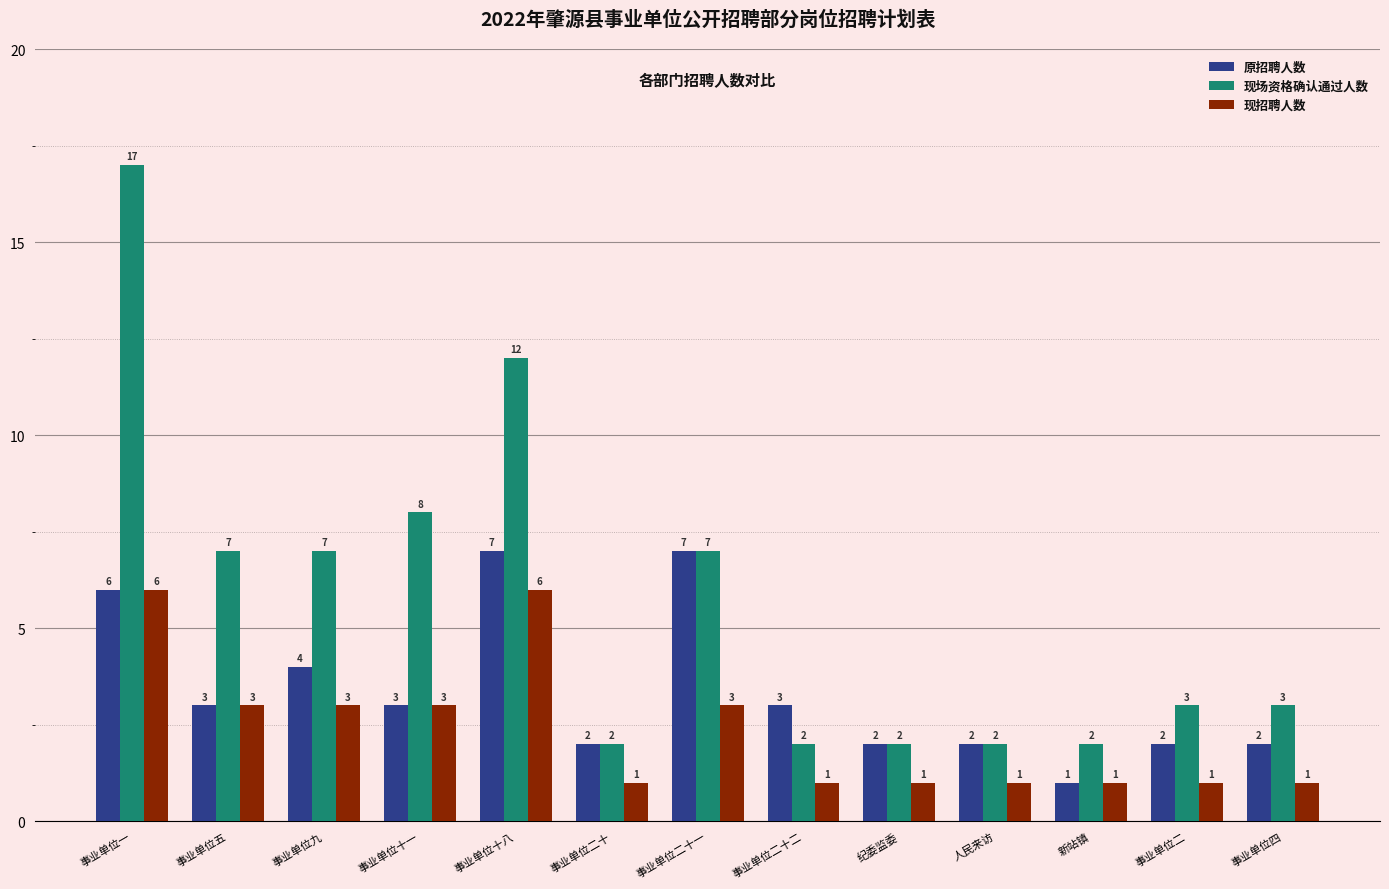

At 事业单位十八, list the series in order from smallest to largest.

现招聘人数, 原招聘人数, 现场资格确认通过人数